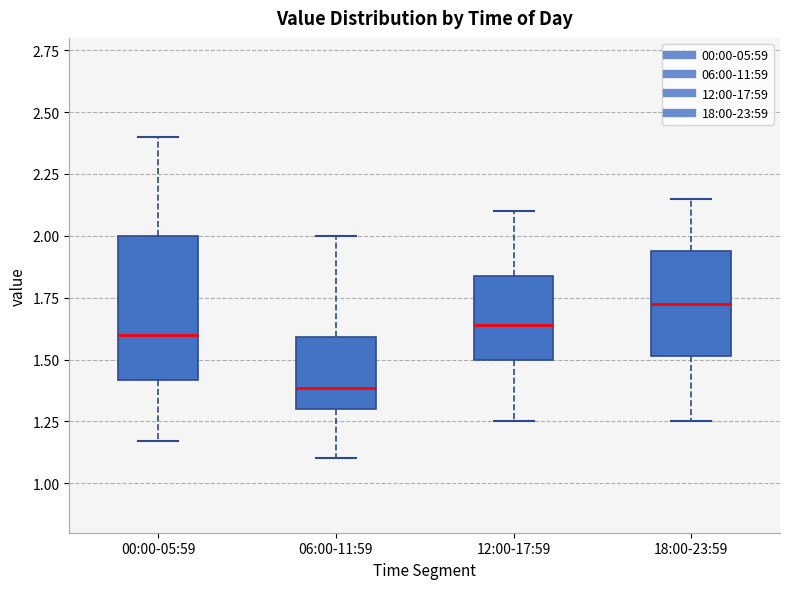

Reading left to right, read every box against the y-axis: the position of its median line, the range the box covers, and the ends of its whiskers. The values are not printed on the chart, so give them approximately, as read against the axis.

00:00-05:59: median 1.60, box 1.40 to 2.00, whiskers 1.15 to 2.40
06:00-11:59: median 1.40, box 1.30 to 1.60, whiskers 1.10 to 2.00
12:00-17:59: median 1.65, box 1.50 to 1.85, whiskers 1.25 to 2.10
18:00-23:59: median 1.75, box 1.50 to 1.95, whiskers 1.25 to 2.15